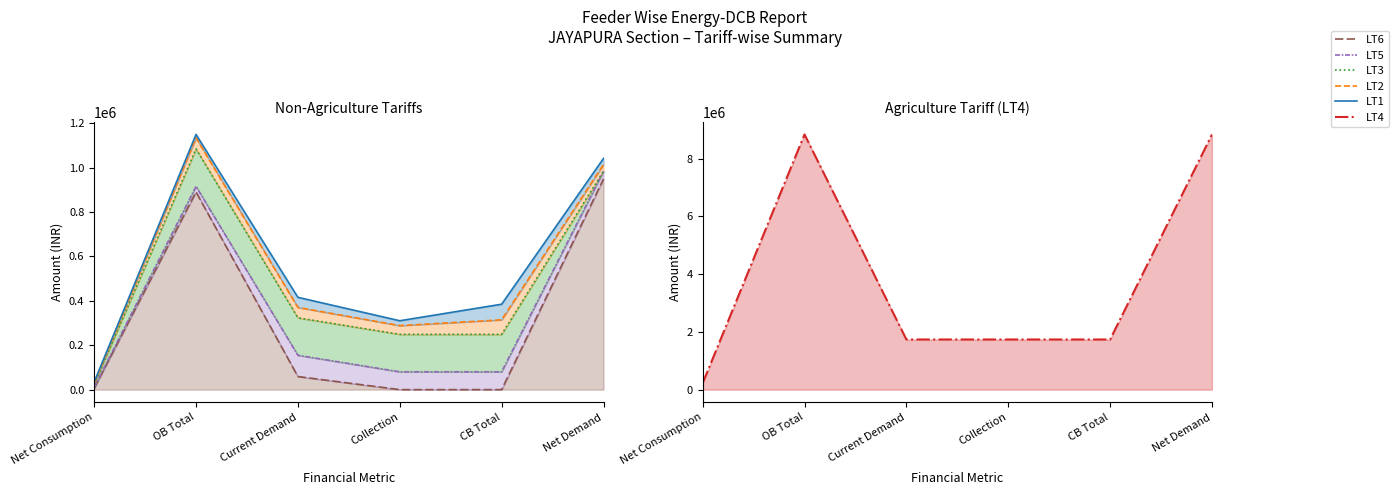

What is the difference between the LT1 values at CB Total and Net Demand?

656513.6